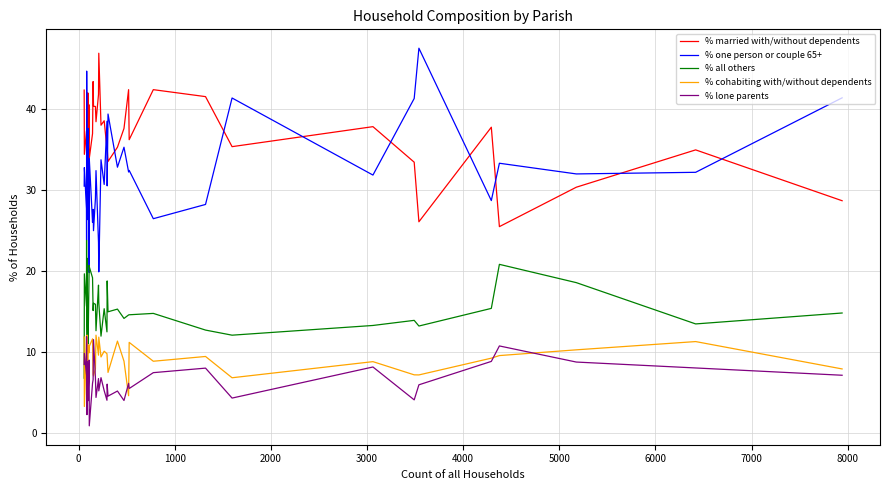

Which series has the largest total across all categories?

% married with/without dependents